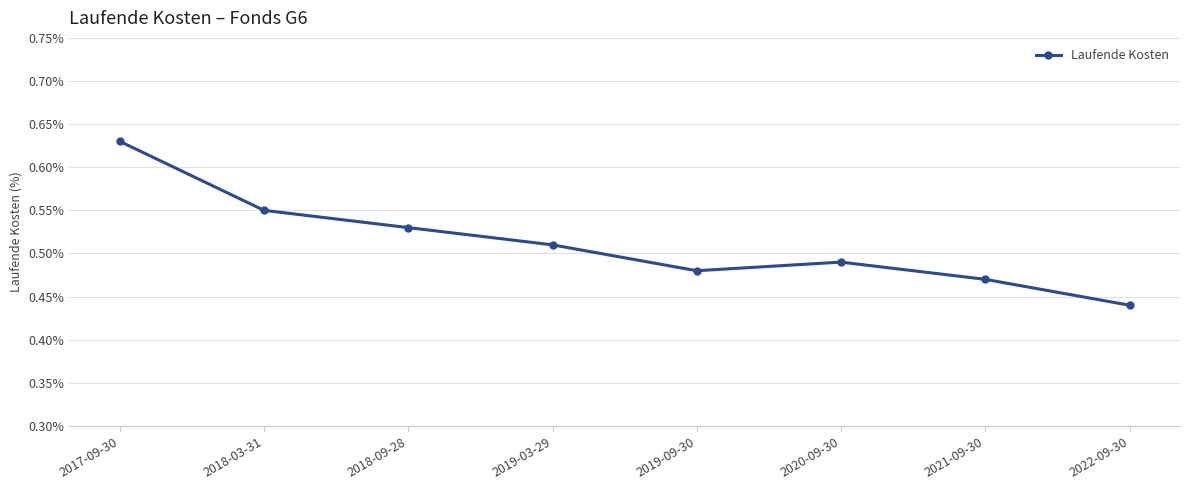

At which label is the value closest to 0?

2022-09-30